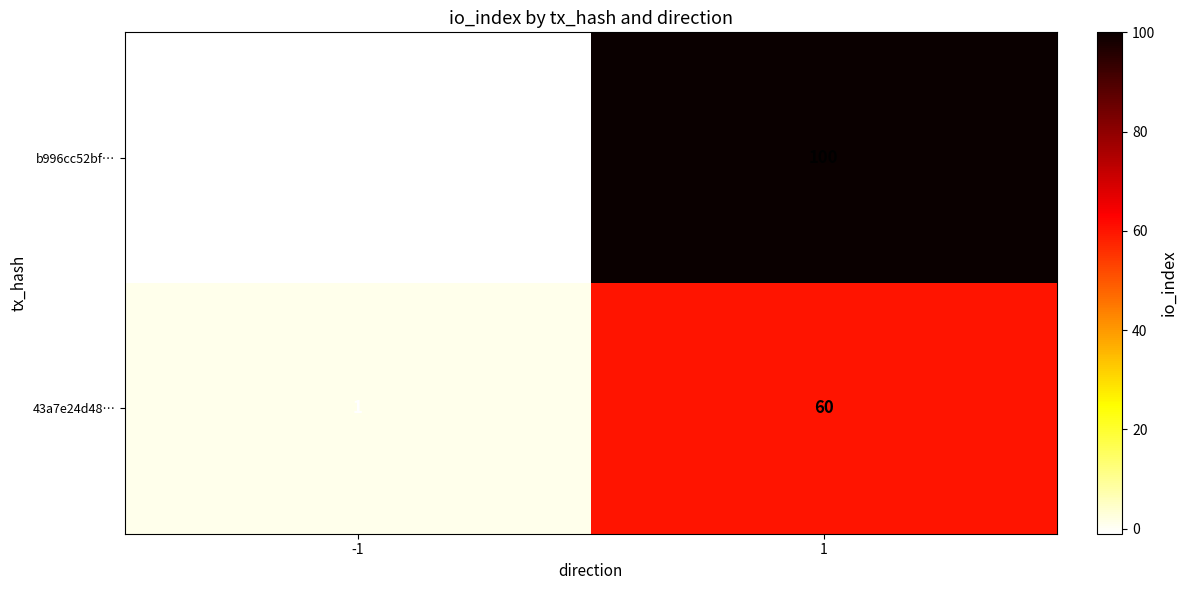

Which series has the widest spread of values?

b996cc52bf…